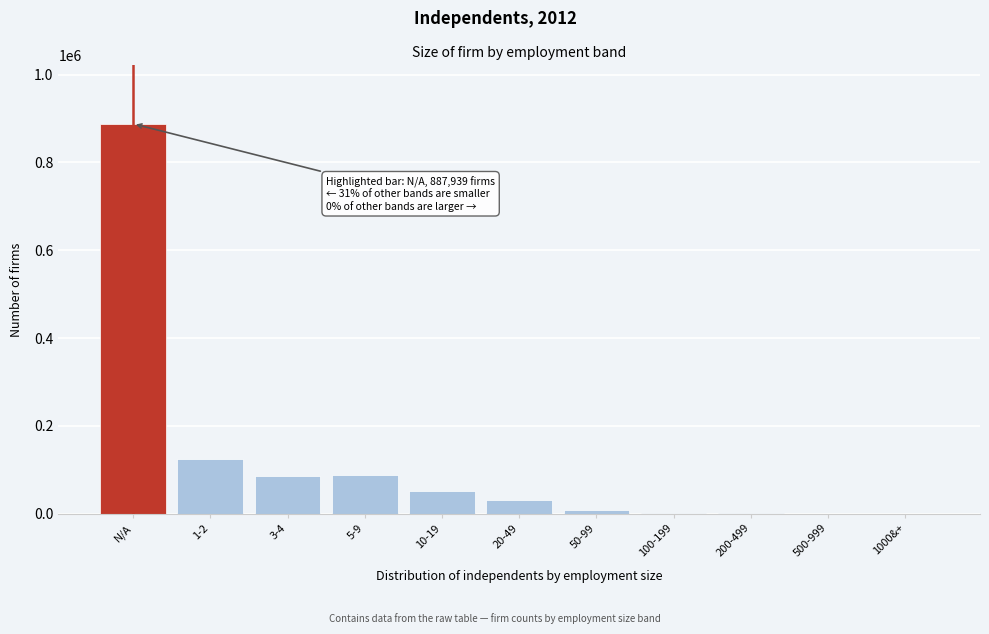

What is the ratio of the value at N/A to the value at 5-9?

10.0